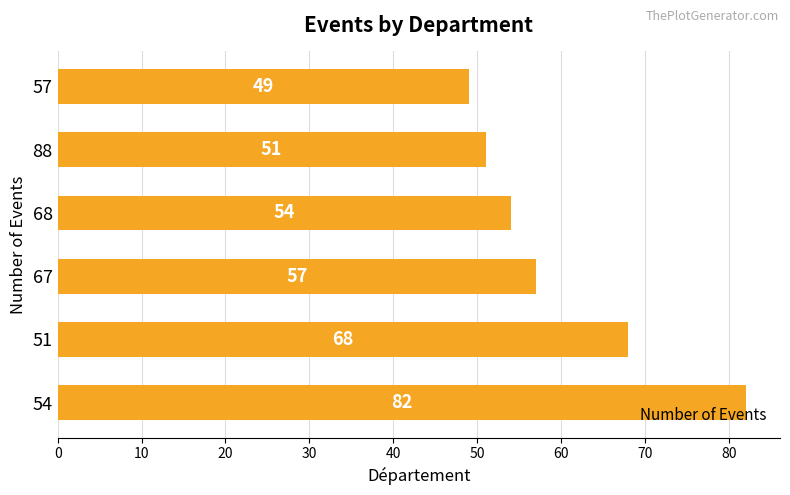

List the labels in order of value, largest first.

54, 51, 67, 68, 88, 57